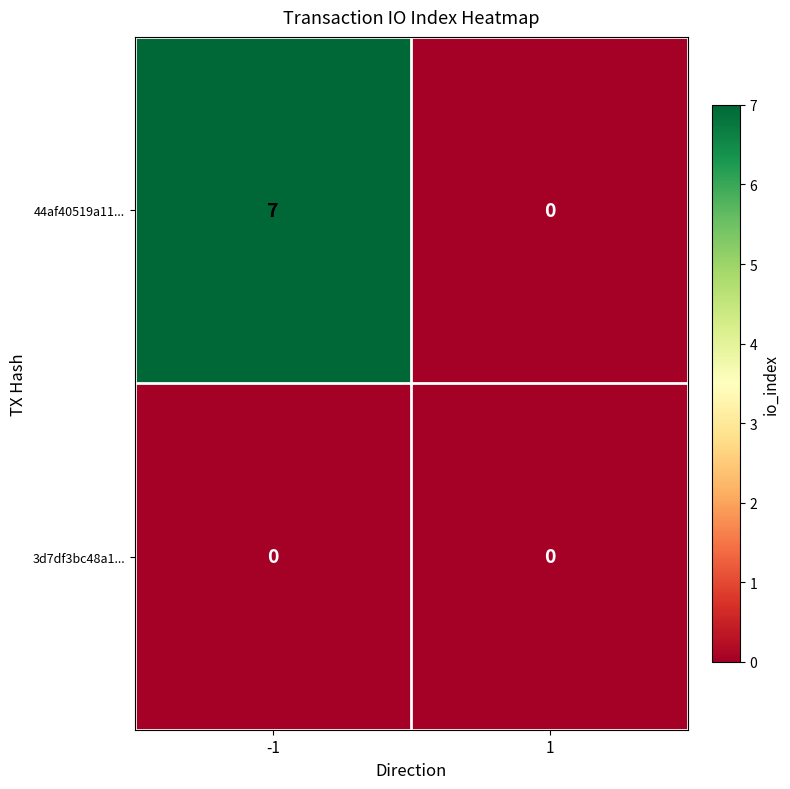

What is the difference between the 44af40519a11... values at -1 and 1?

7